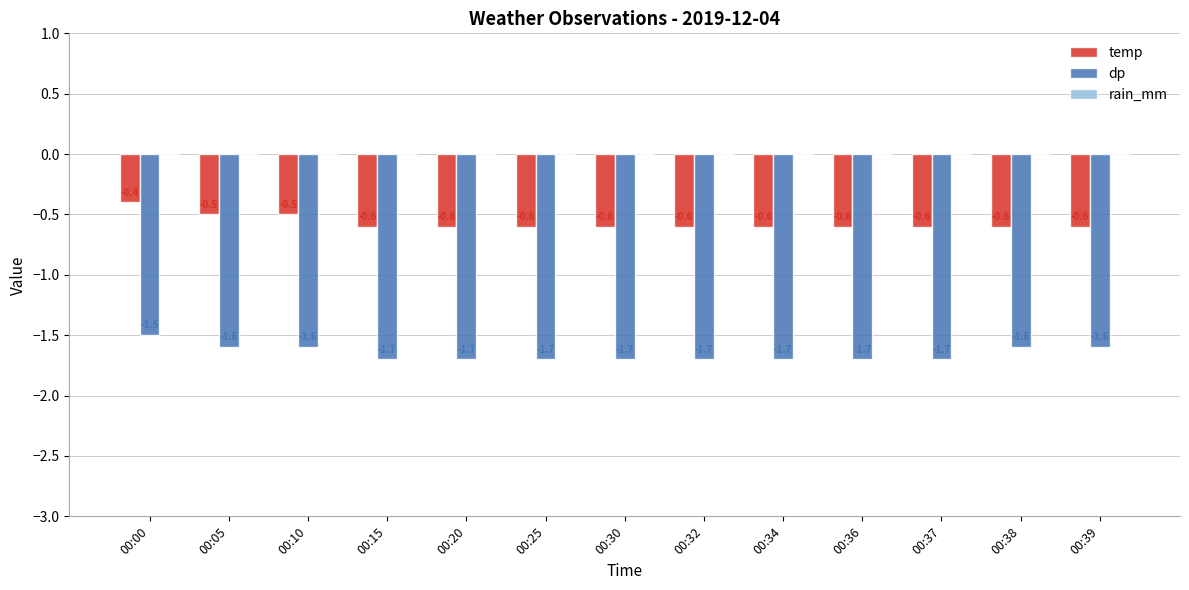

What is the highest value of the dp series?

-1.5